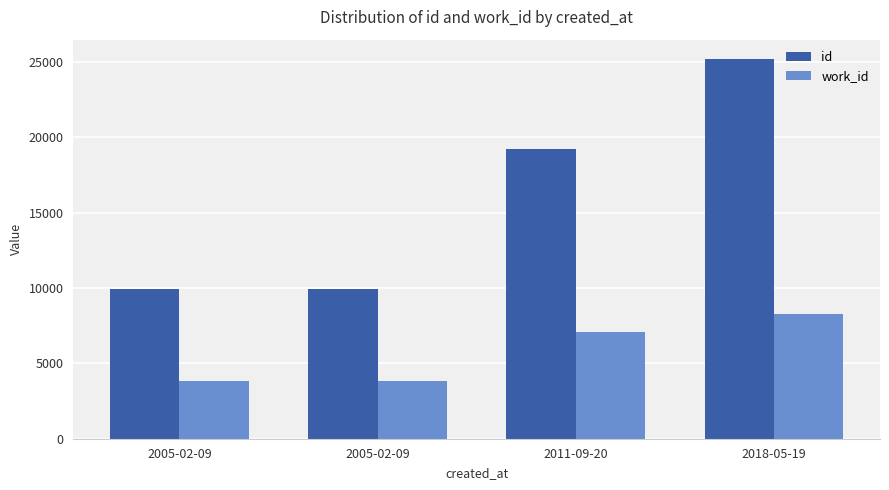

What is the label of the 1st bar from the left?

2005-02-09